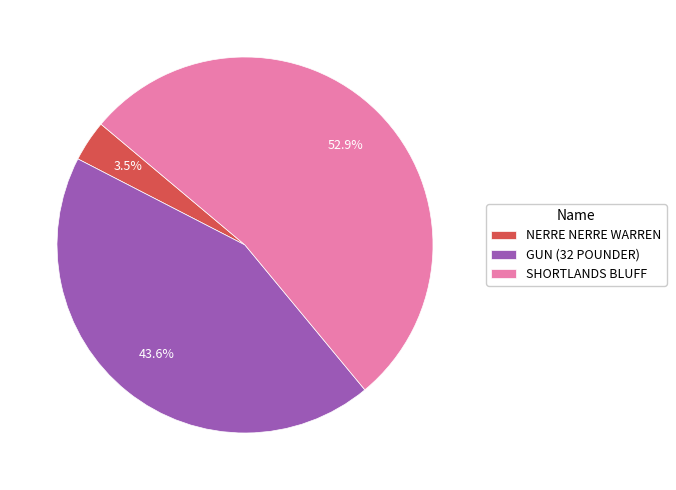

What is the total percentage of GUN (32 POUNDER) and NERRE NERRE WARREN?

47.1%